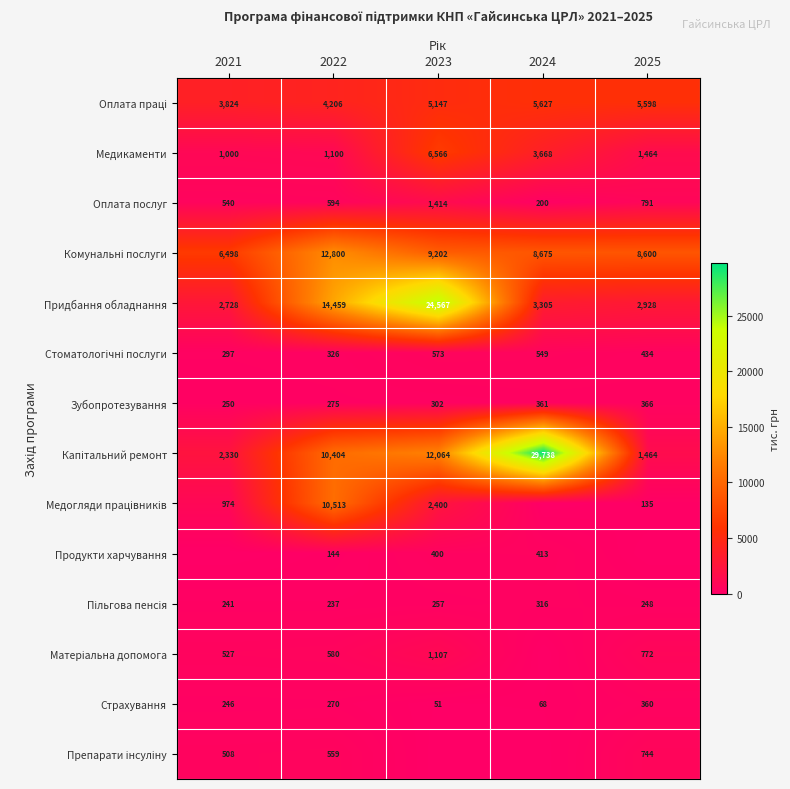

At how many categories does at least one series exceed 23734?

2